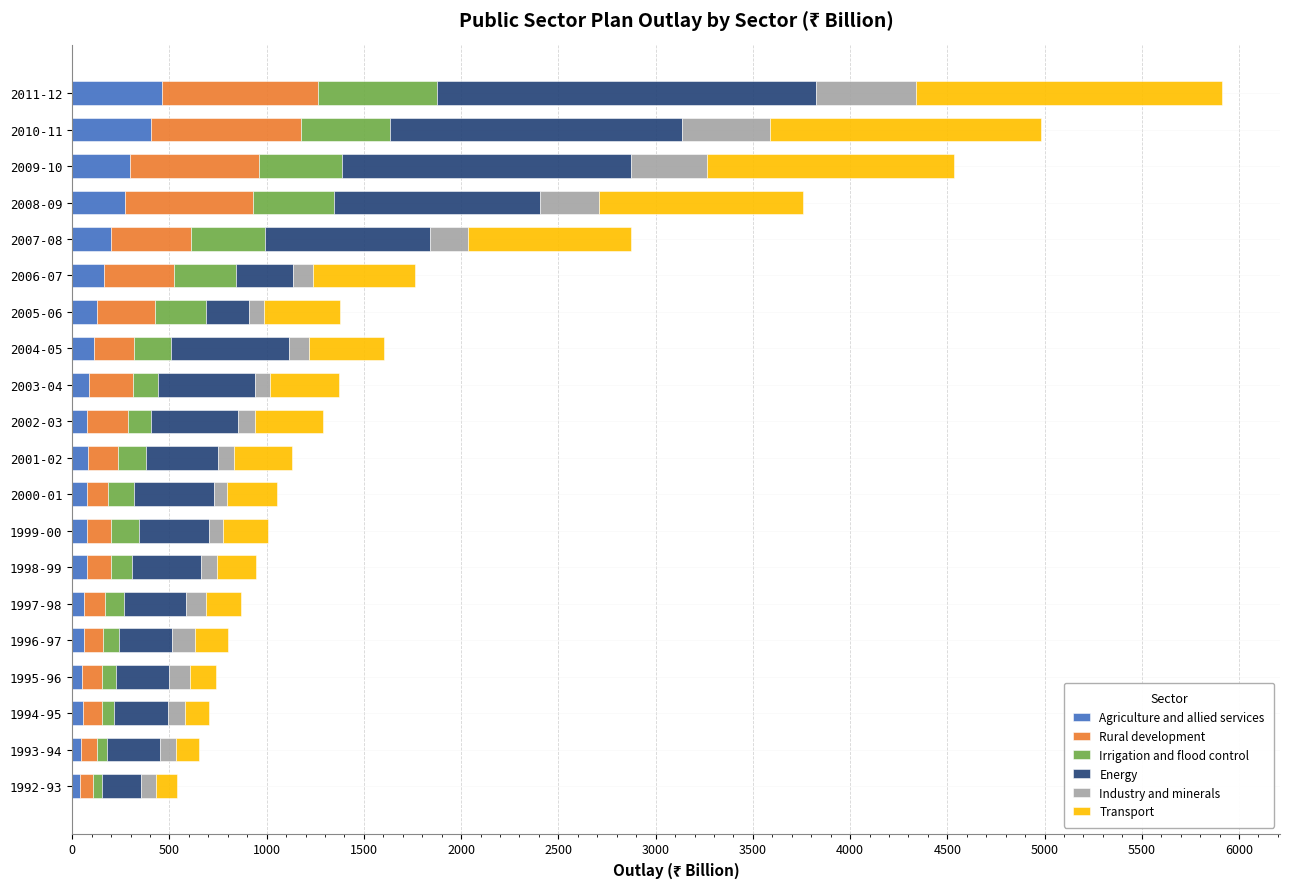

What is the highest value of the Agriculture and allied services series?

460.4